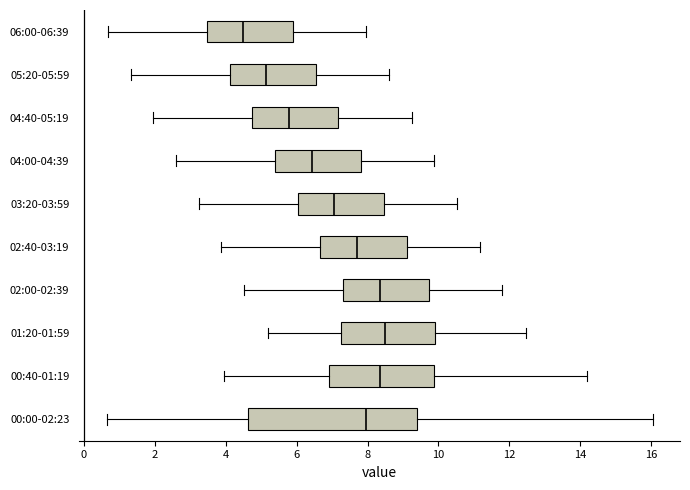

Reading bottom to top, transcribe this box plot: for each box, give where its median line is, the range the box spans, and where its two whiskers end, as read against the x-axis. The values are not printed on the chart, so give them approximately, as read against the axis.

00:00-02:23: median 8.0, box 4.6 to 9.4, whiskers 0.6 to 16.0
00:40-01:19: median 8.4, box 7.0 to 9.8, whiskers 4.0 to 14.2
01:20-01:59: median 8.6, box 7.2 to 10.0, whiskers 5.2 to 12.4
02:00-02:39: median 8.4, box 7.4 to 9.8, whiskers 4.6 to 11.8
02:40-03:19: median 7.8, box 6.6 to 9.2, whiskers 3.8 to 11.2
03:20-03:59: median 7.0, box 6.0 to 8.4, whiskers 3.2 to 10.6
04:00-04:39: median 6.4, box 5.4 to 7.8, whiskers 2.6 to 9.8
04:40-05:19: median 5.8, box 4.8 to 7.2, whiskers 2.0 to 9.2
05:20-05:59: median 5.2, box 4.2 to 6.6, whiskers 1.4 to 8.6
06:00-06:39: median 4.6, box 3.4 to 6.0, whiskers 0.6 to 8.0